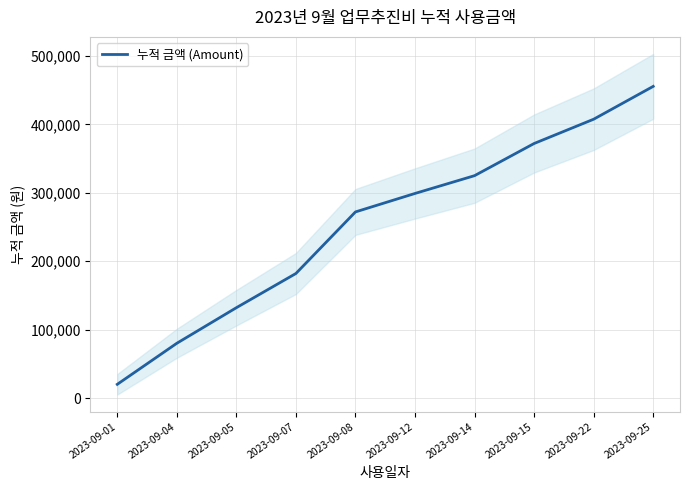

Which category has the highest value across all series?

2023-09-25